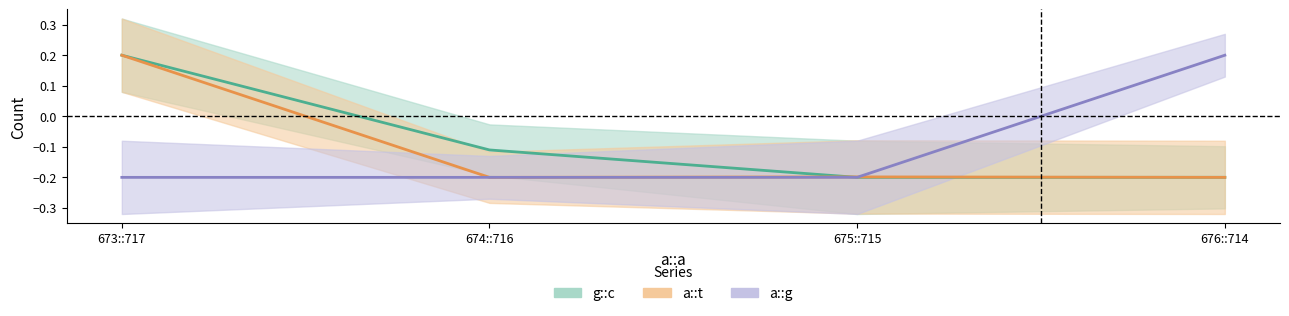

True or false: g::g has more than 2 interior local peaks.

False